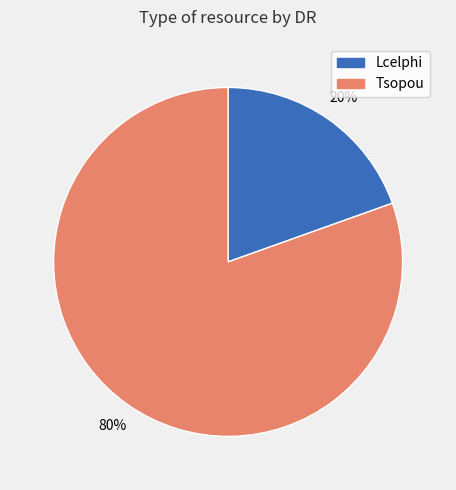

What is the largest slice in the pie chart?

Tsopou